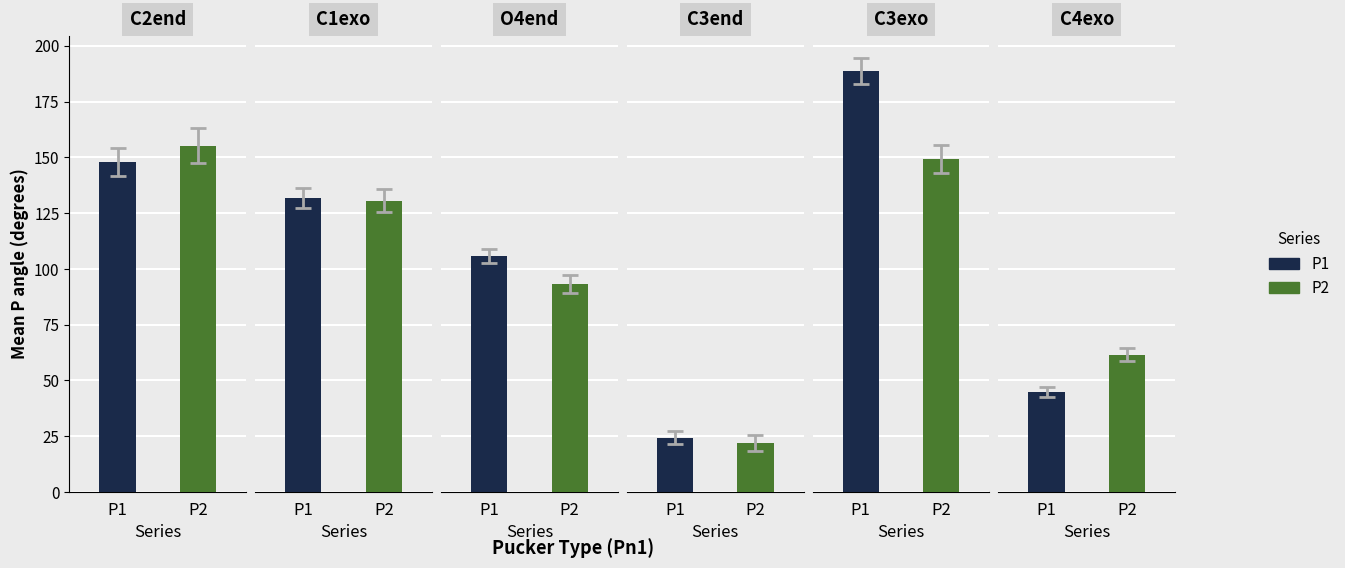

What is the label of the 4th bar from the right?

O4end